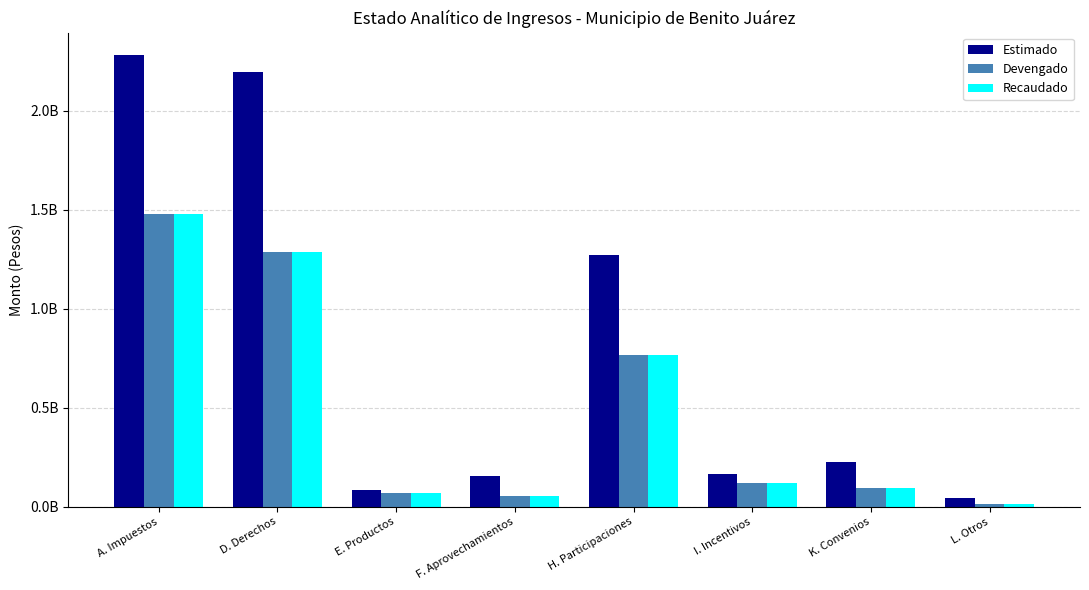

Rank the categories by Recaudado value from highest to lowest.

A. Impuestos, D. Derechos, H. Participaciones, I. Incentivos, K. Convenios, E. Productos, F. Aprovechamientos, L. Otros